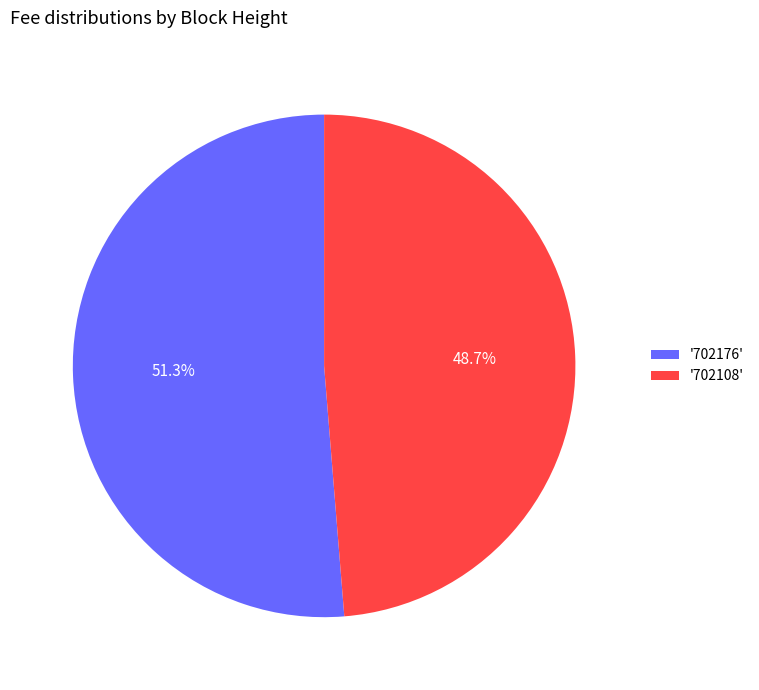

Rank the categories by value from highest to lowest.

'702176', '702108'